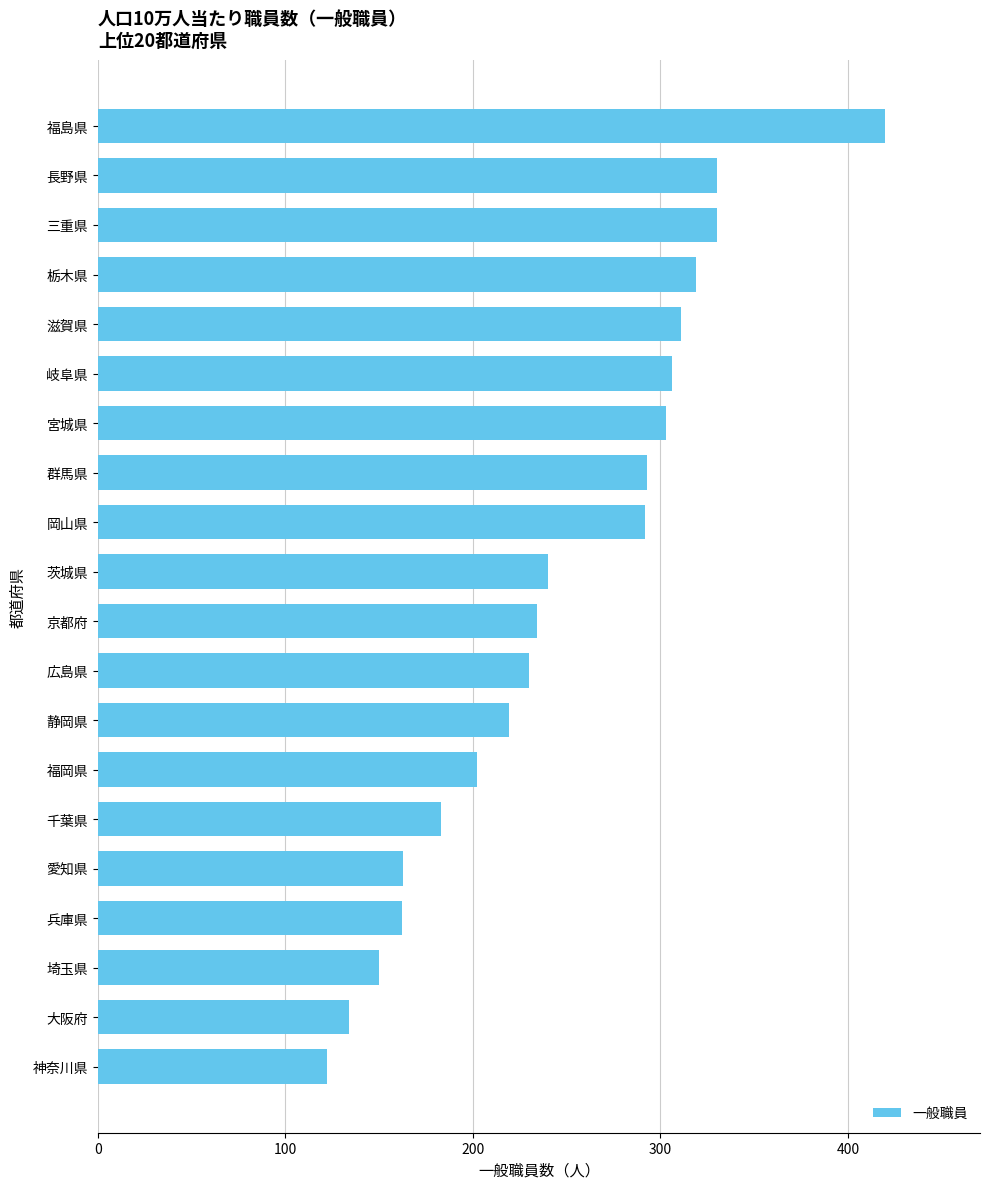

Are the bars grouped side by side (vs. stacked)?

No